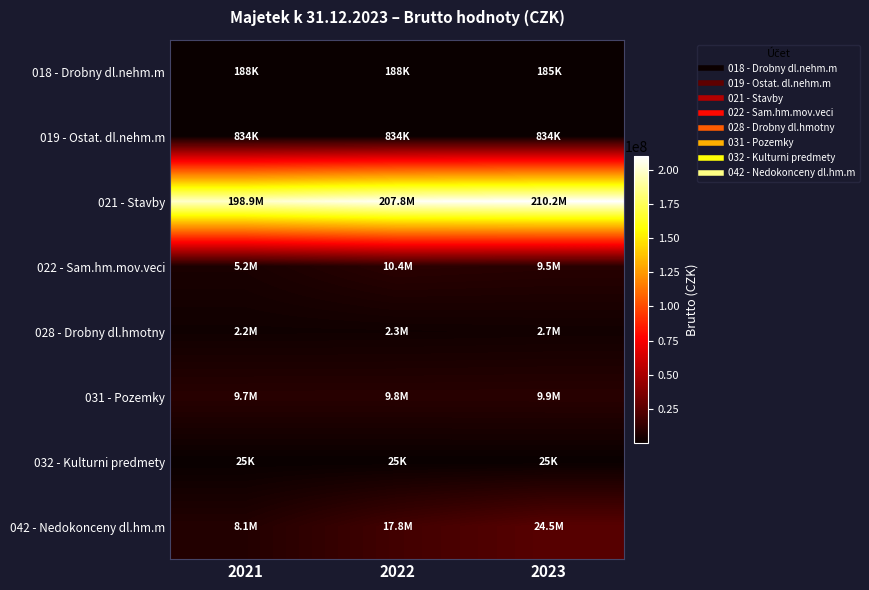

Which series has the largest total across all categories?

021 - Stavby